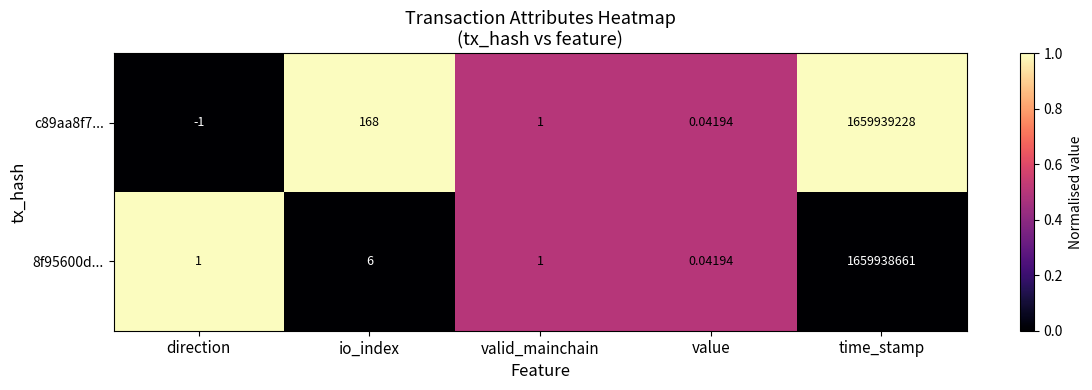

Which label corresponds to the largest value in the chart?

time_stamp